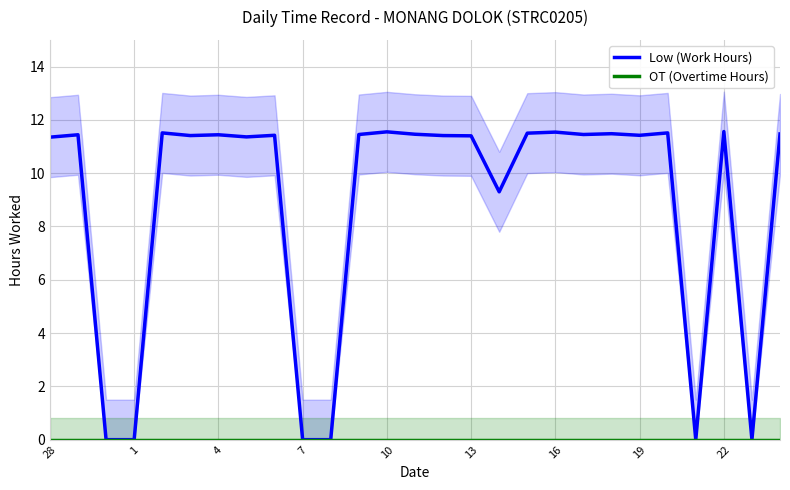

What is the difference between the second highest and minimum values in the Low (Work Hours) series?

11.6